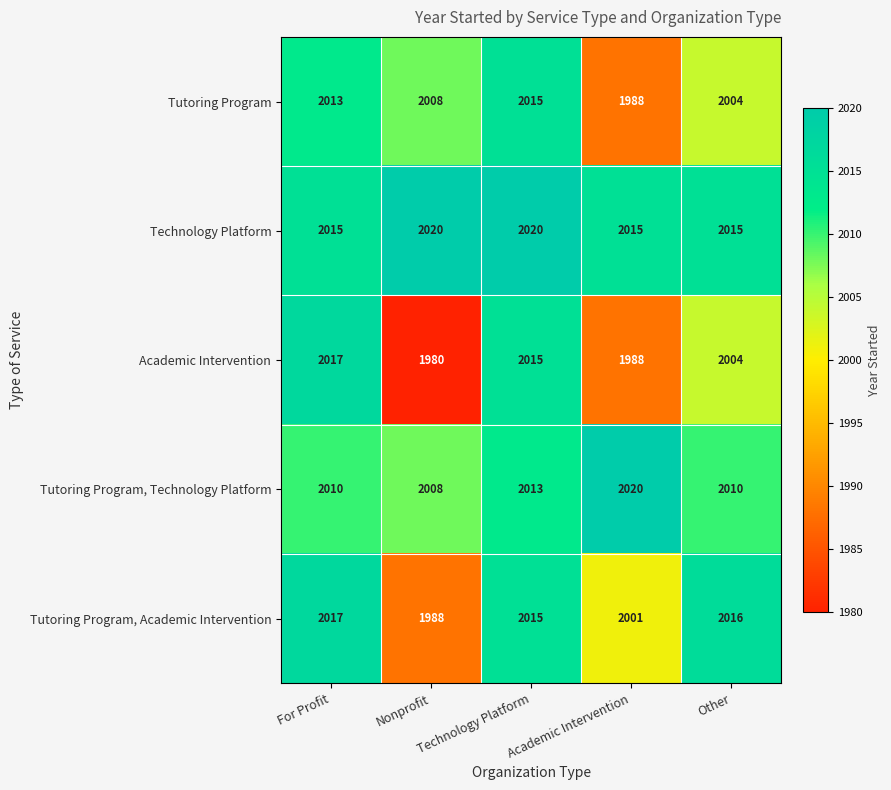

What is the difference between the Academic Intervention values at Academic Intervention and Other?

16